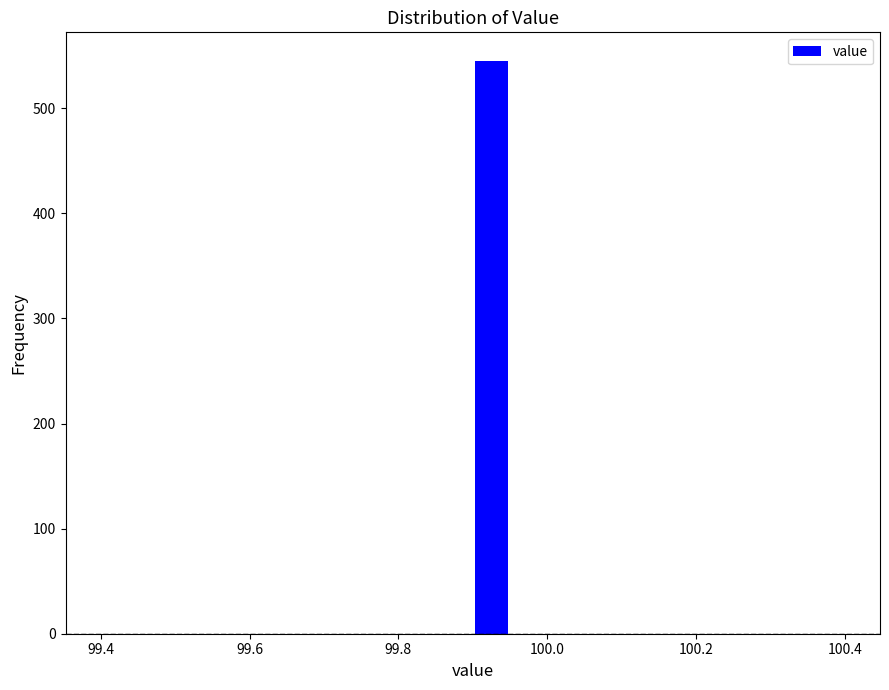

Read against the x-axis, roughly where is the centre of the tallest bar?

99.92